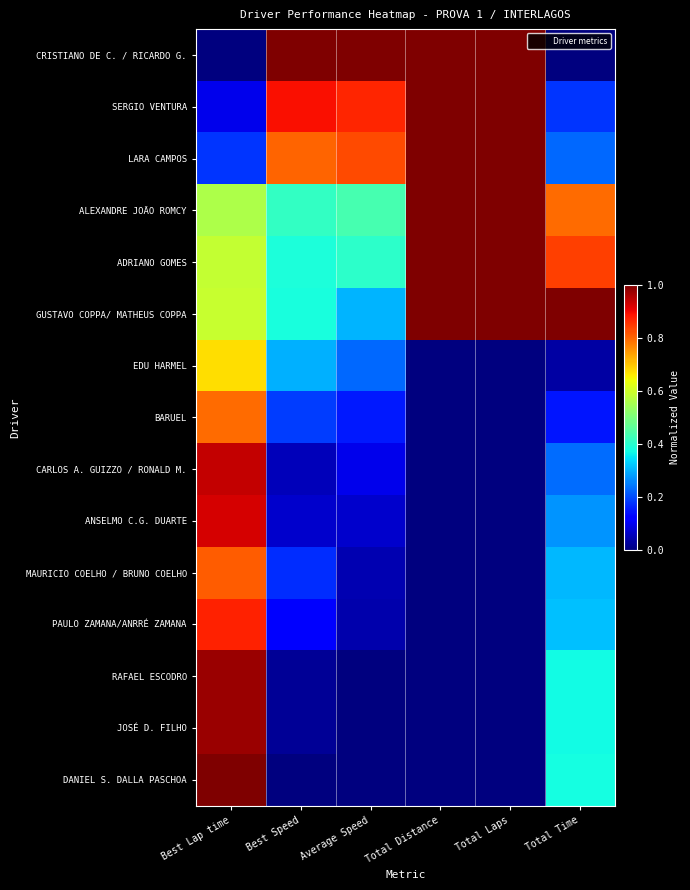

Which series has the widest spread of values?

CRISTIANO DE C. / RICARDO G.